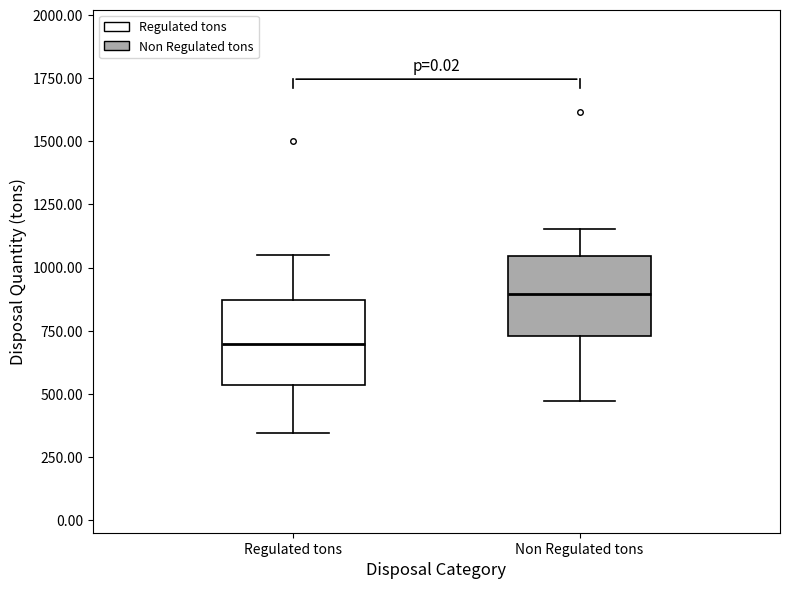

Where is the lower edge of the box for Regulated tons on the y-axis? The values are not printed on the chart, so give them approximately, as read against the axis.

550